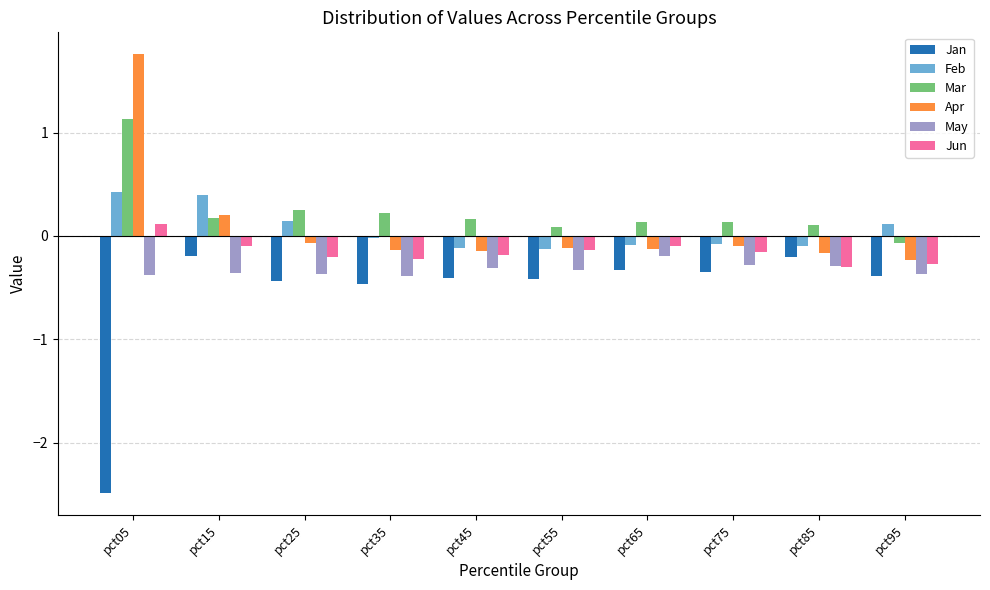

What is the lowest value of the Mar series?

-0.1